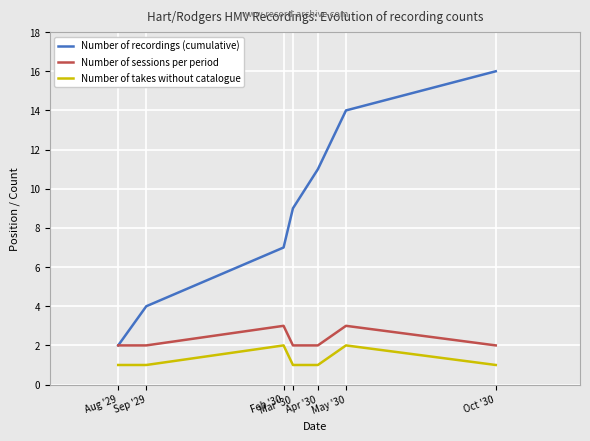

True or false: Number of sessions per period and Number of takes without catalogue cross at least once.

False